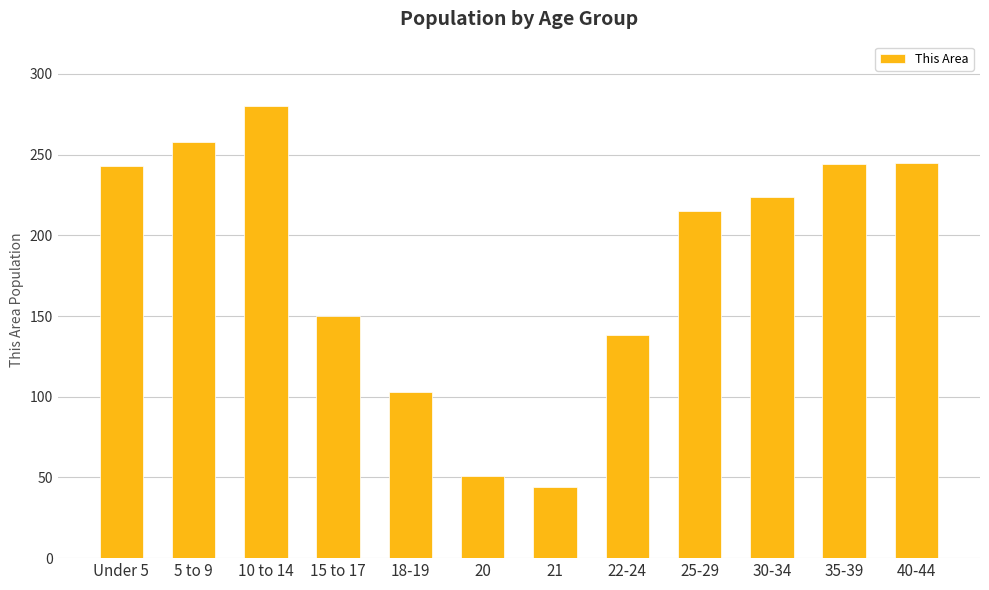

How many categories are shown in the chart?

12